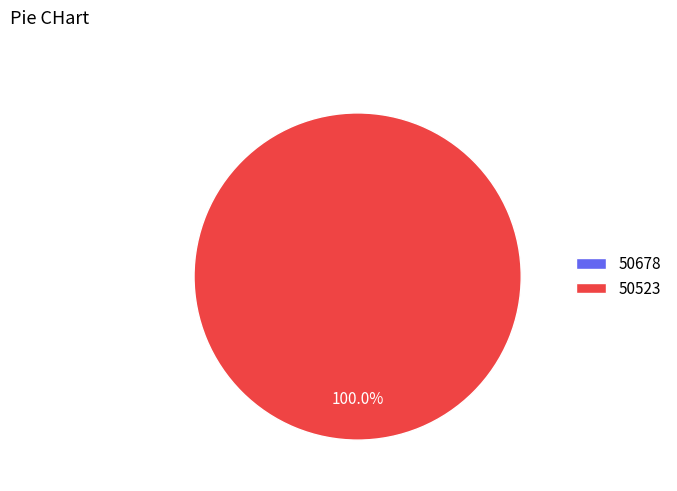

What percentage is the 50523 slice, to the nearest percent?

100%